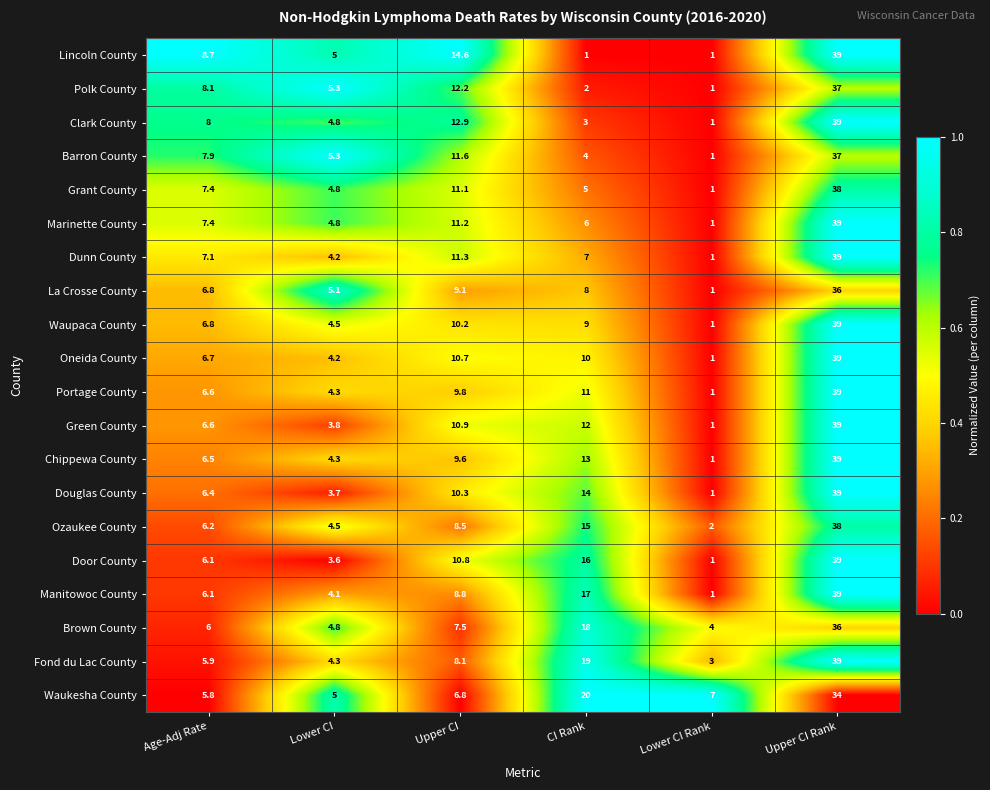

Which series changed the most between Age-Adj Rate and Lower CI Rank?

Lincoln County